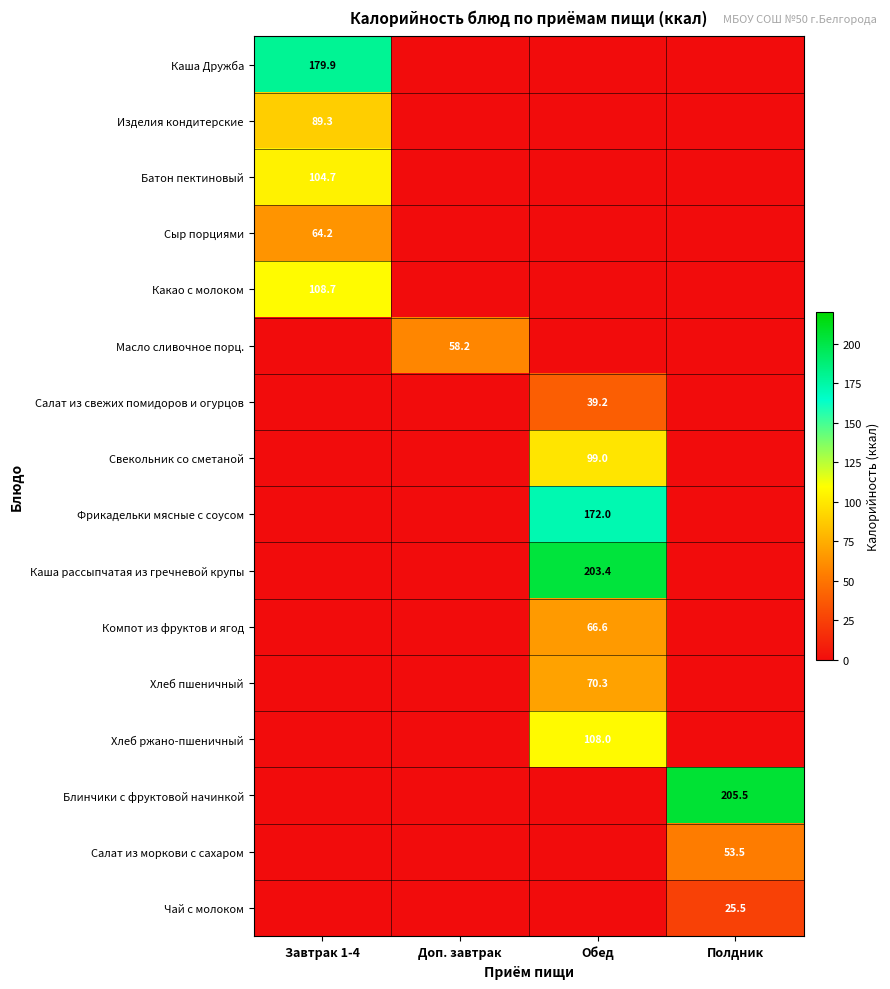

Which label corresponds to the largest value in the chart?

Полдник